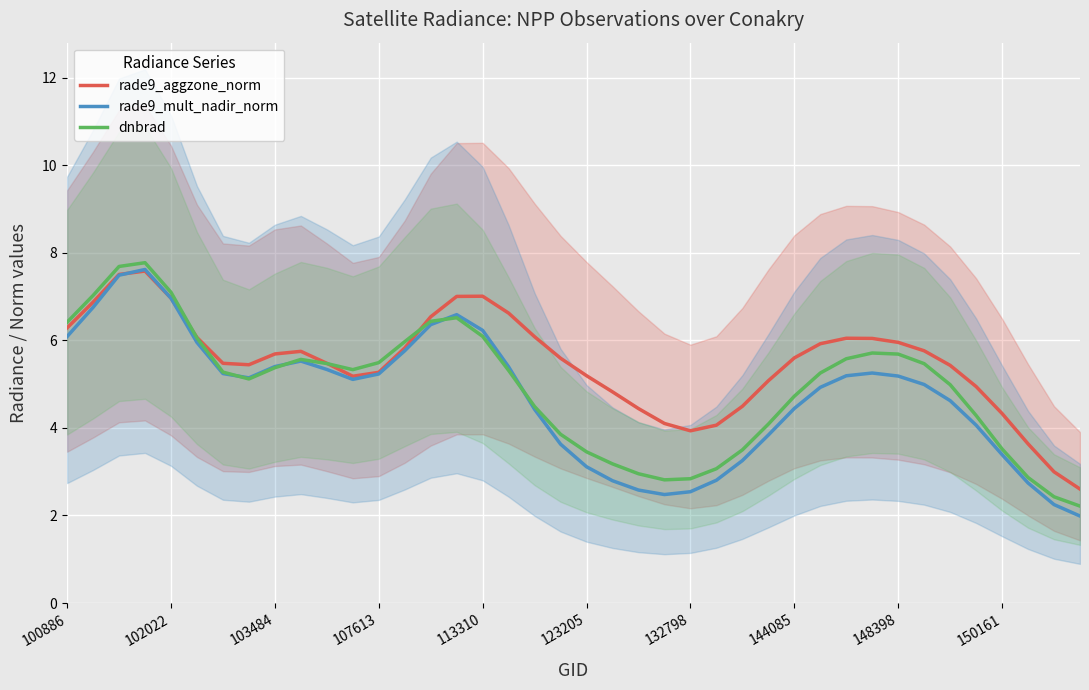

What is the maximum value for rade9_aggzone_norm?

7.6